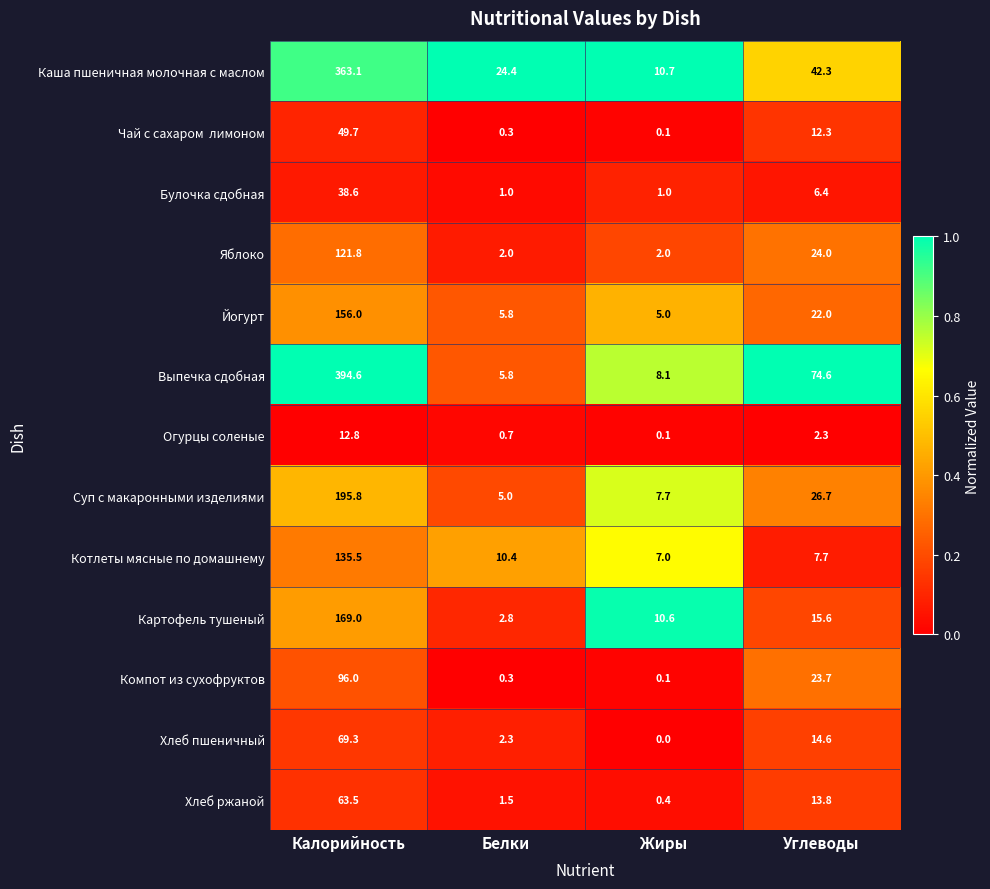

Is the value of Каша пшеничная молочная с маслом at Белки greater than the value of Хлеб пшеничный at Калорийность?

No